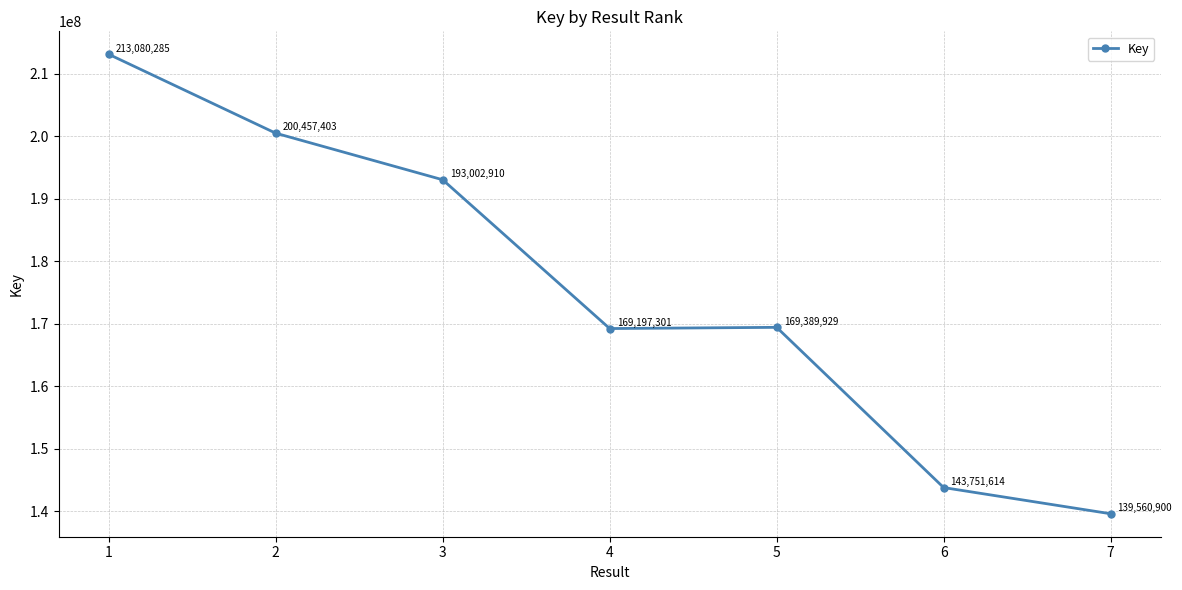

Which label corresponds to the largest value in the chart?

1